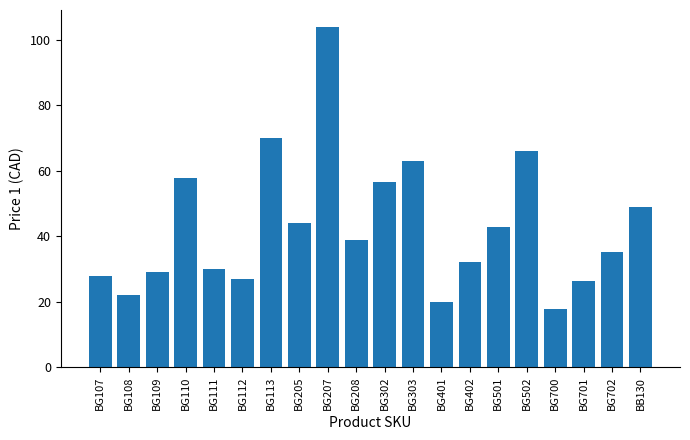

How many values exceed 38?

10